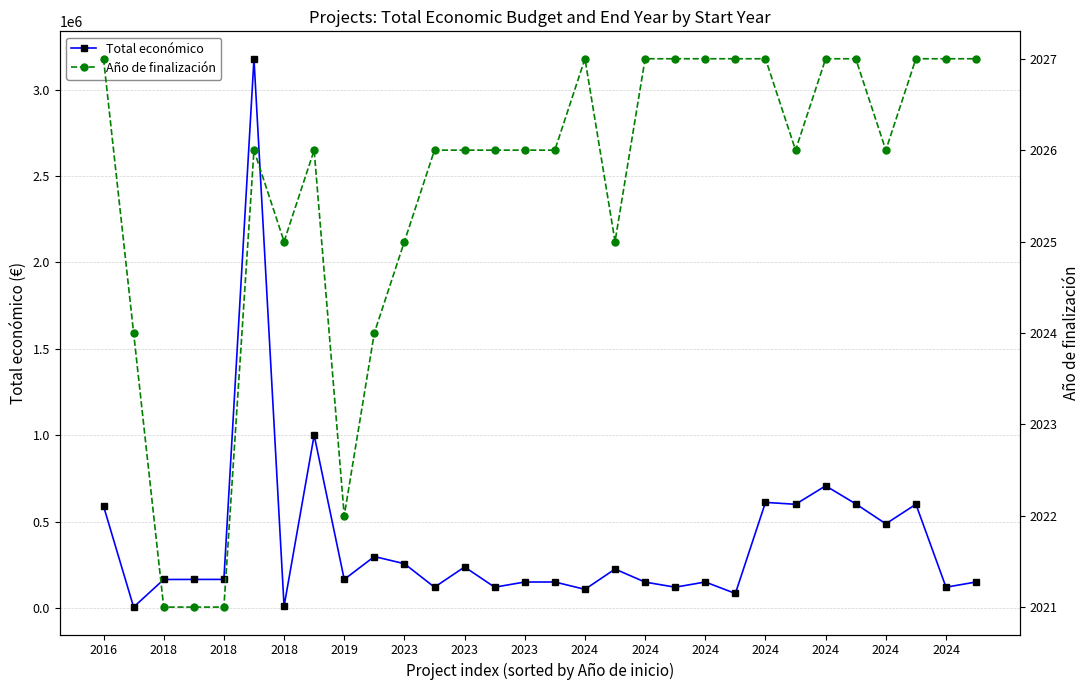

What is the sum of the Año de finalización values at 2024 and 2023?

4052.0